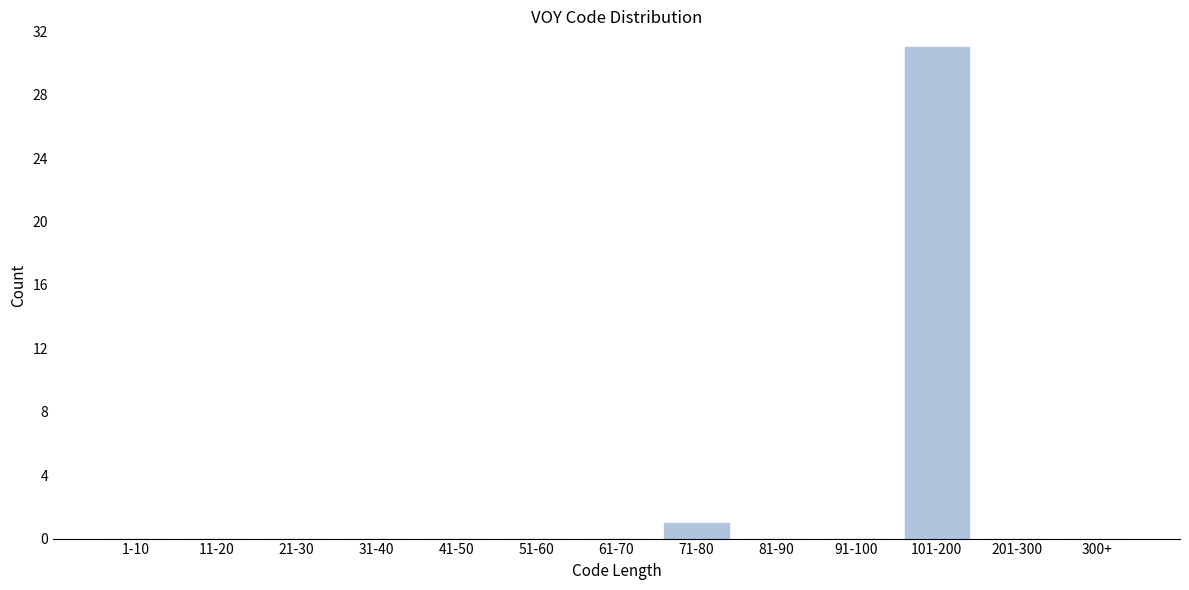

Reading left to right, list all the values displayed in this chart.

1-10=0	11-20=0	21-30=0	31-40=0	41-50=0	51-60=0	61-70=0	71-80=1	81-90=0	91-100=0	101-200=31	201-300=0	300+=0